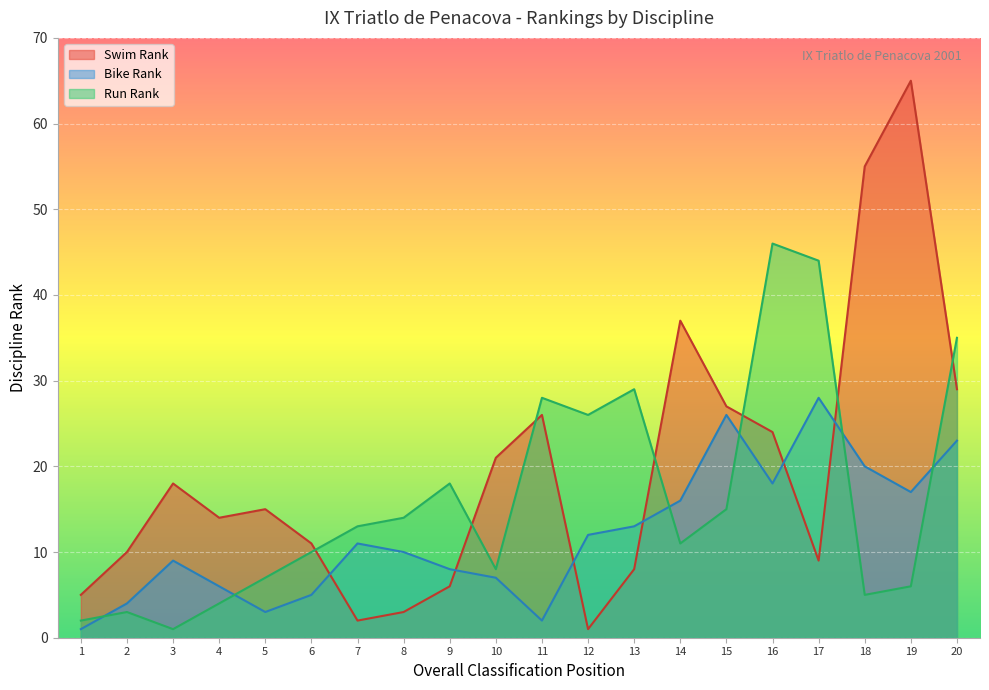

Rank the categories by Run Rank value from highest to lowest.

16, 17, 20, 13, 11, 12, 9, 15, 8, 7, 14, 6, 10, 5, 19, 18, 4, 2, 1, 3